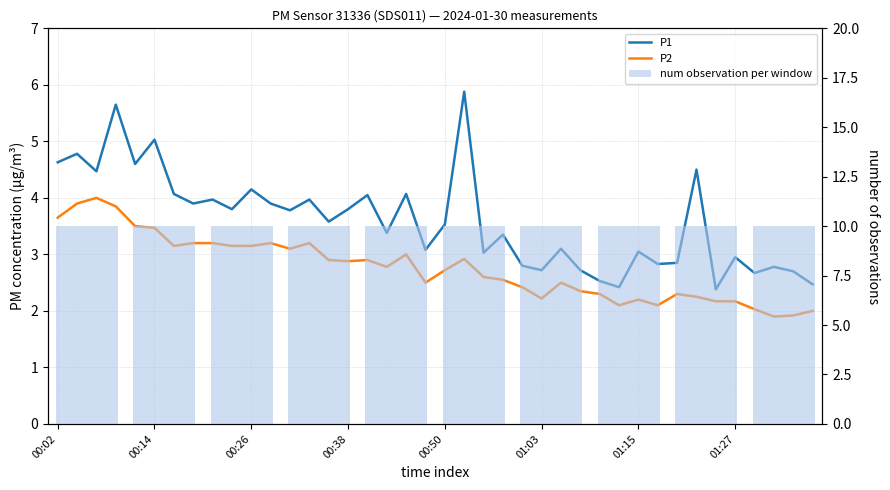

The value of P1 at 01:27 is 3.0. True or false?

True